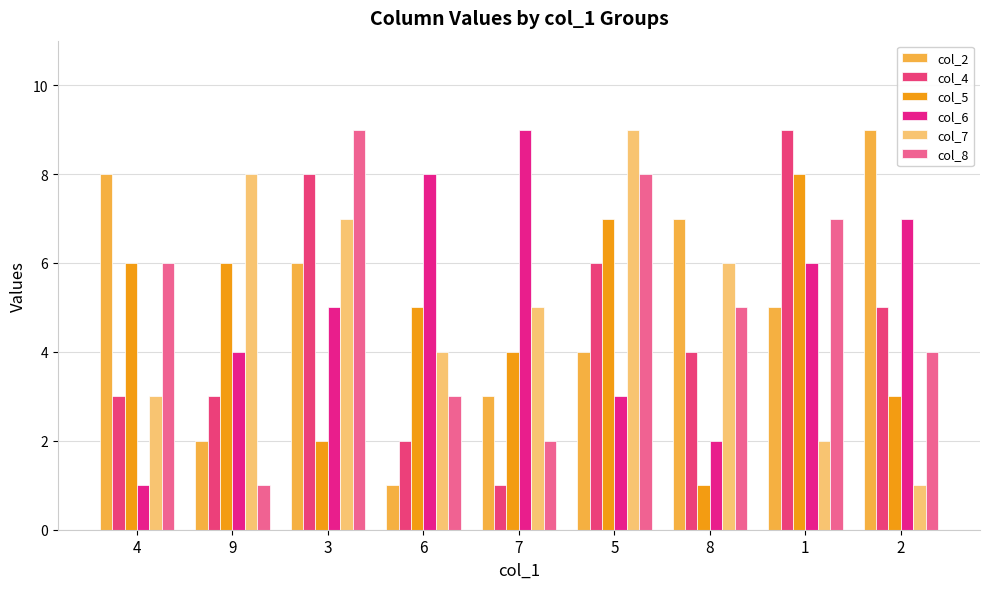

The col_4 series shows 2 at 9. True or false?

False